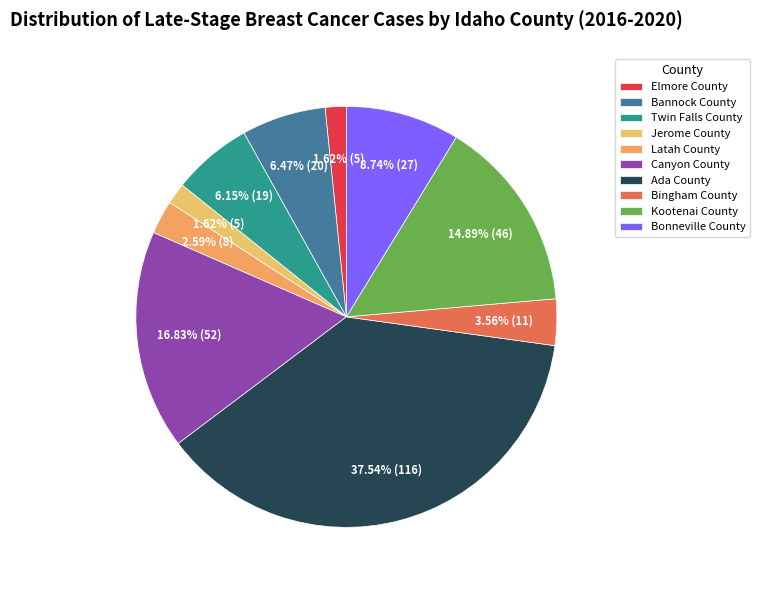

Count the number of slices in the pie.

10